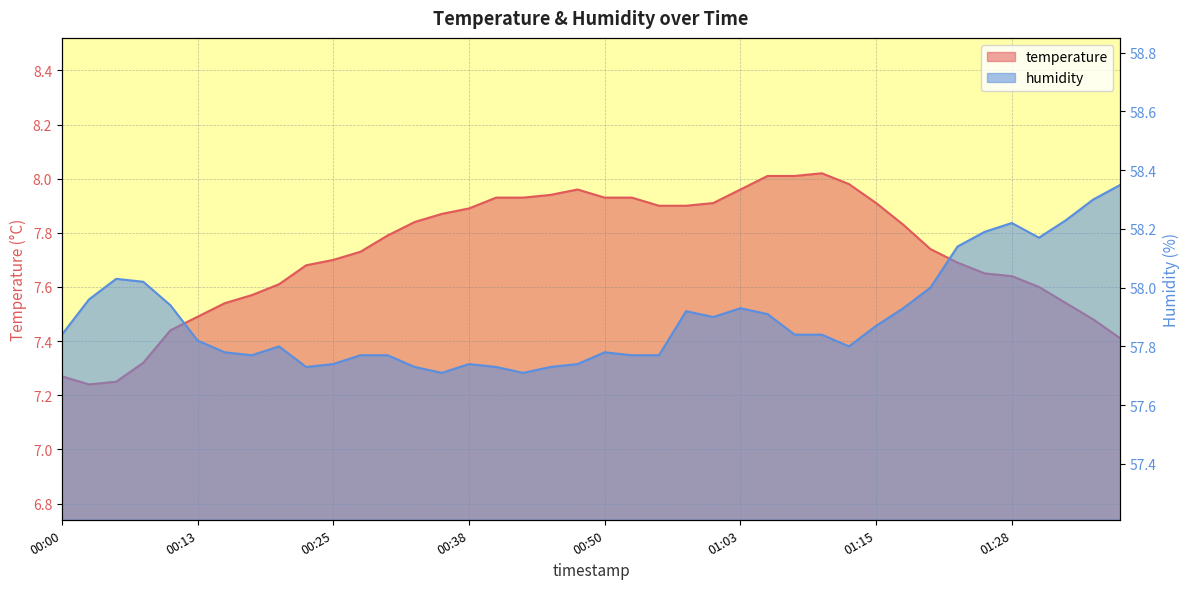

What are all the series names shown in the legend?

temperature, humidity